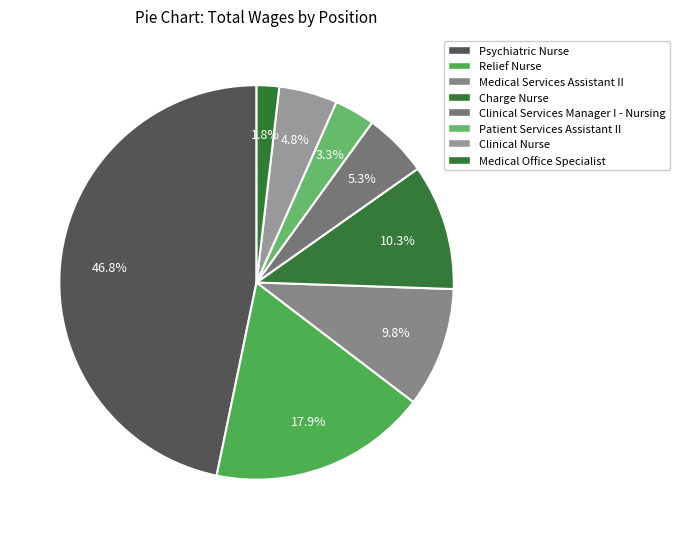

True or false: Medical Services Assistant II accounts for 2% of the total.

False